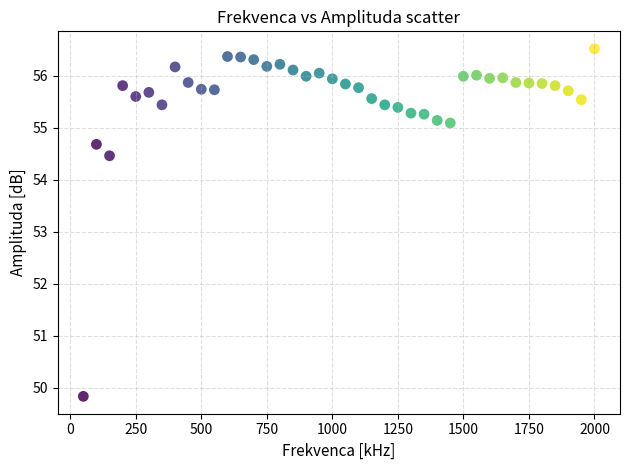

What is the range of X values (max minus min)?

1950.0